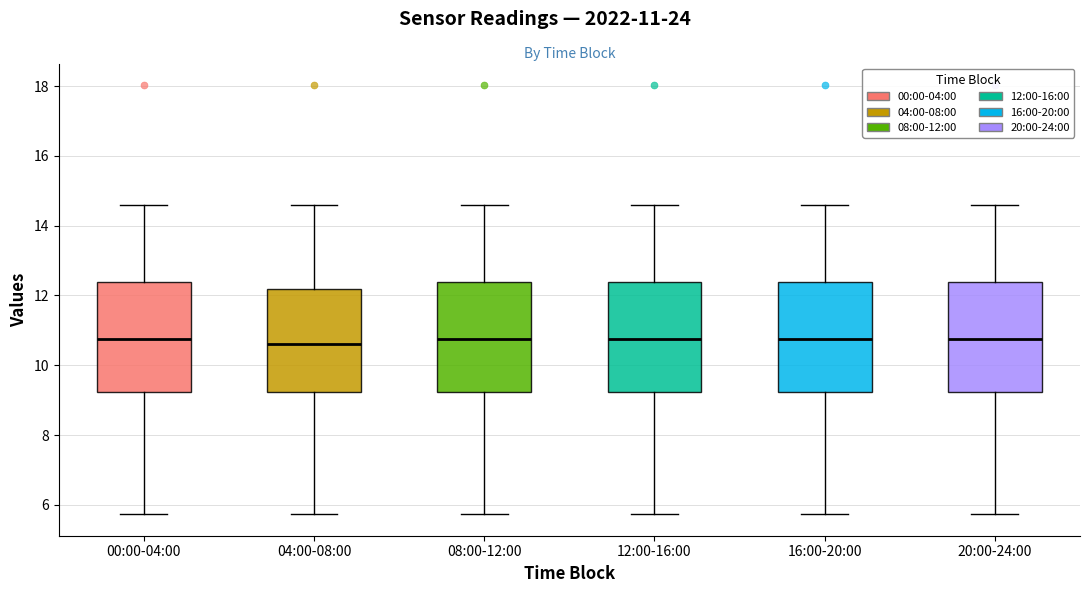

Reading left to right, read every box against the y-axis: the position of its median line, the range the box covers, and the ends of its whiskers. The values are not printed on the chart, so give them approximately, as read against the axis.

00:00-04:00: median 10.8, box 9.2 to 12.4, whiskers 5.8 to 14.6
04:00-08:00: median 10.6, box 9.2 to 12.2, whiskers 5.8 to 14.6
08:00-12:00: median 10.8, box 9.2 to 12.4, whiskers 5.8 to 14.6
12:00-16:00: median 10.8, box 9.2 to 12.4, whiskers 5.8 to 14.6
16:00-20:00: median 10.8, box 9.2 to 12.4, whiskers 5.8 to 14.6
20:00-24:00: median 10.8, box 9.2 to 12.4, whiskers 5.8 to 14.6